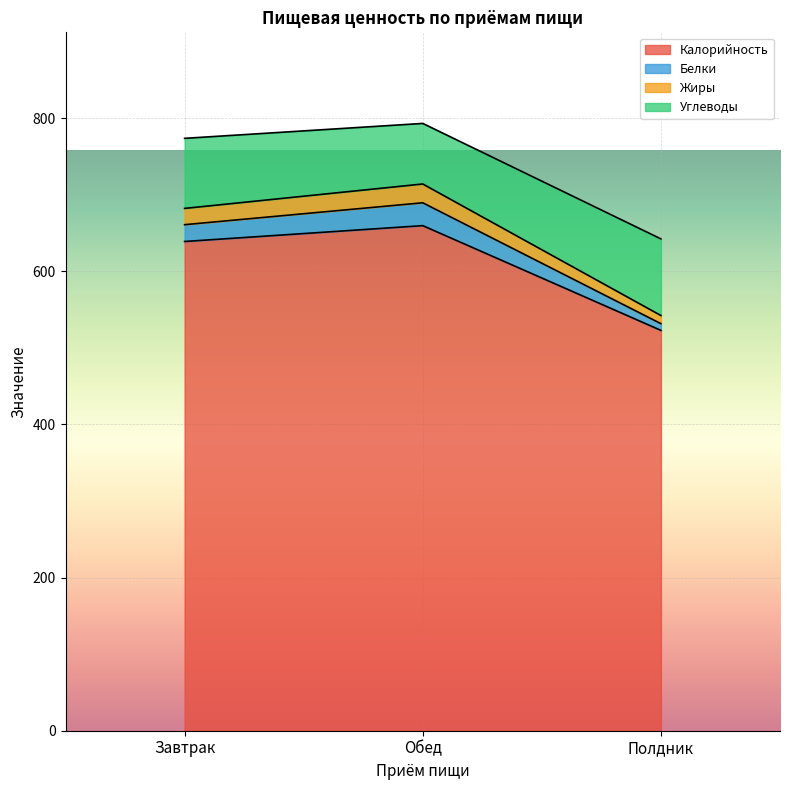

What is the total value across all series at Завтрак?

773.5